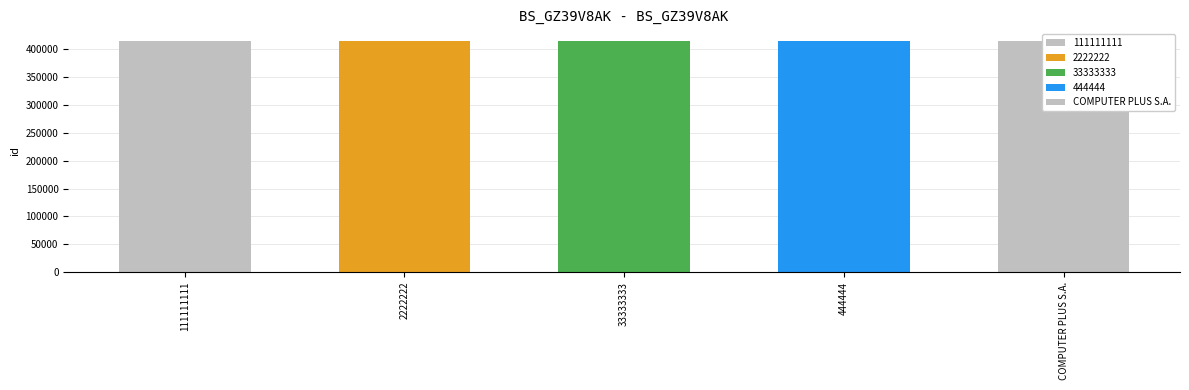

How many data points does each series have?

5